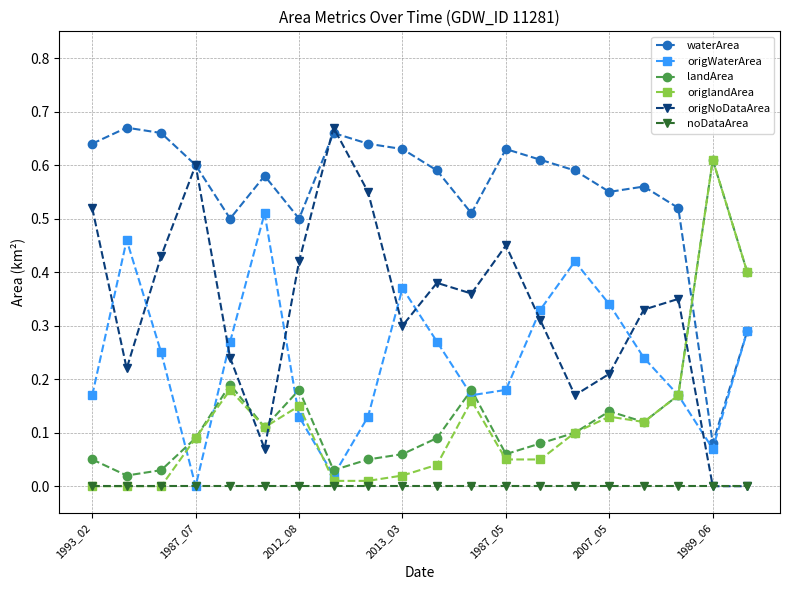

Which series has the largest total across all categories?

waterArea